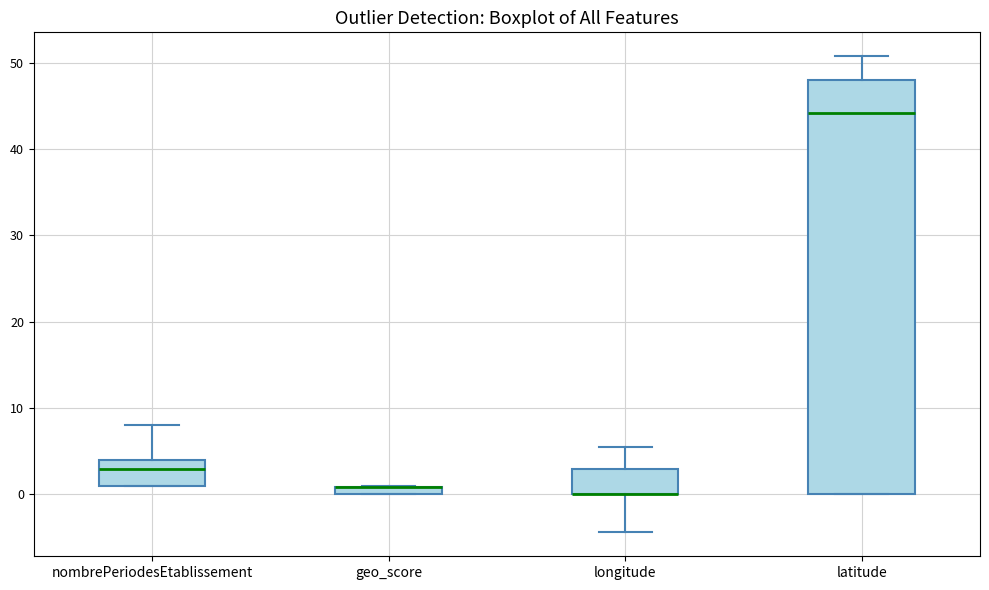

Where is the upper edge of the box for longitude on the y-axis? The values are not printed on the chart, so give them approximately, as read against the axis.

3